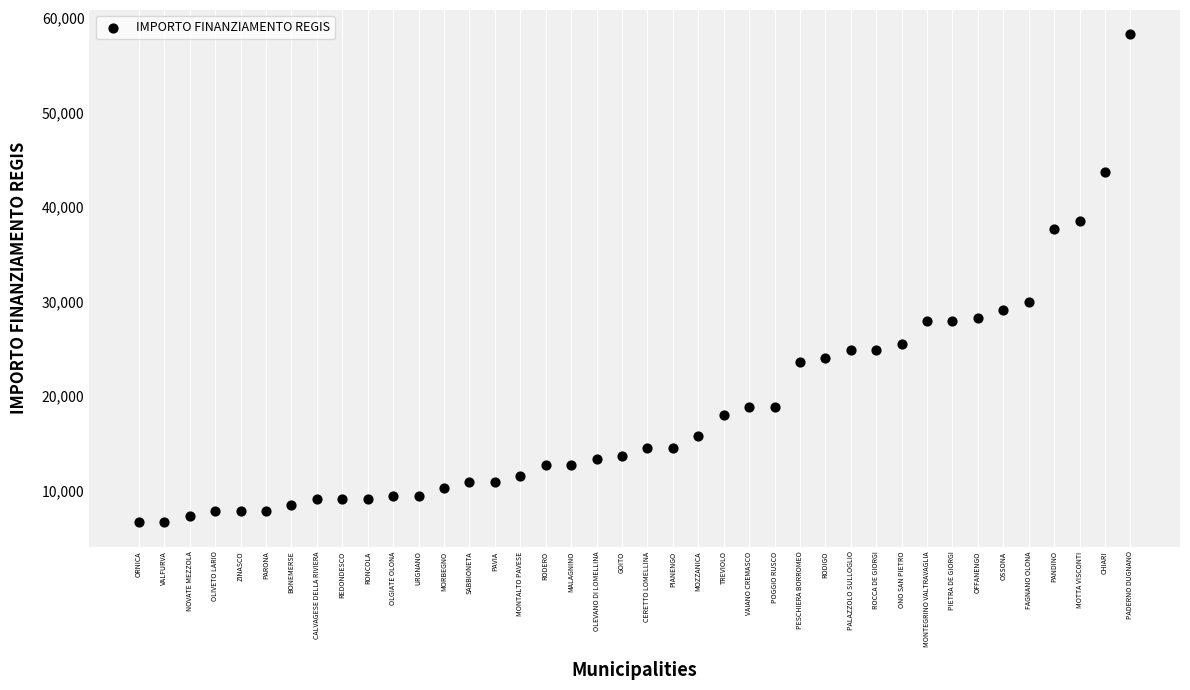

What is the range of Y values (max minus min)?

51595